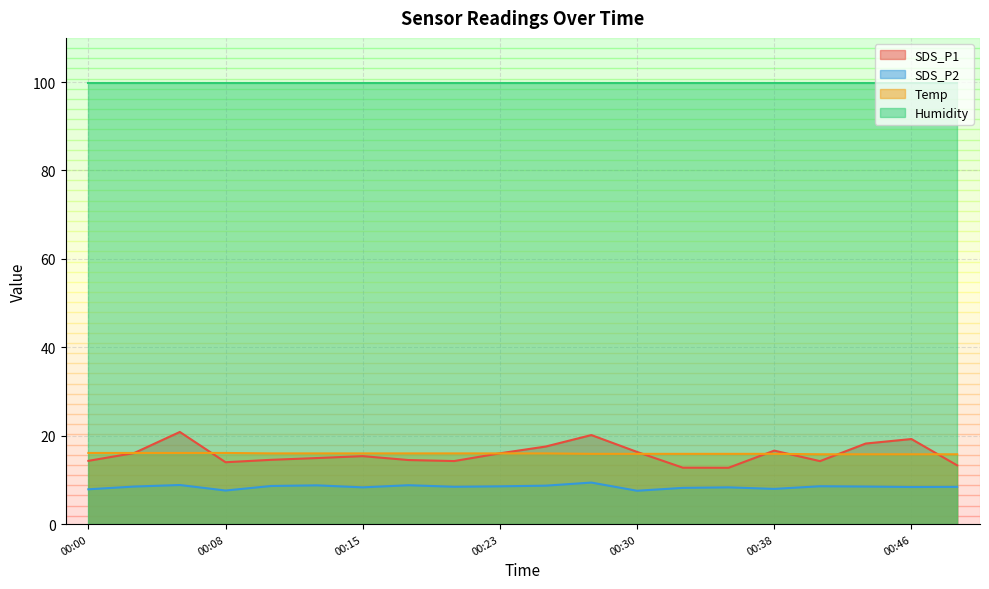

What is the value of the SDS_P1 point at the 9th from the left?

14.3